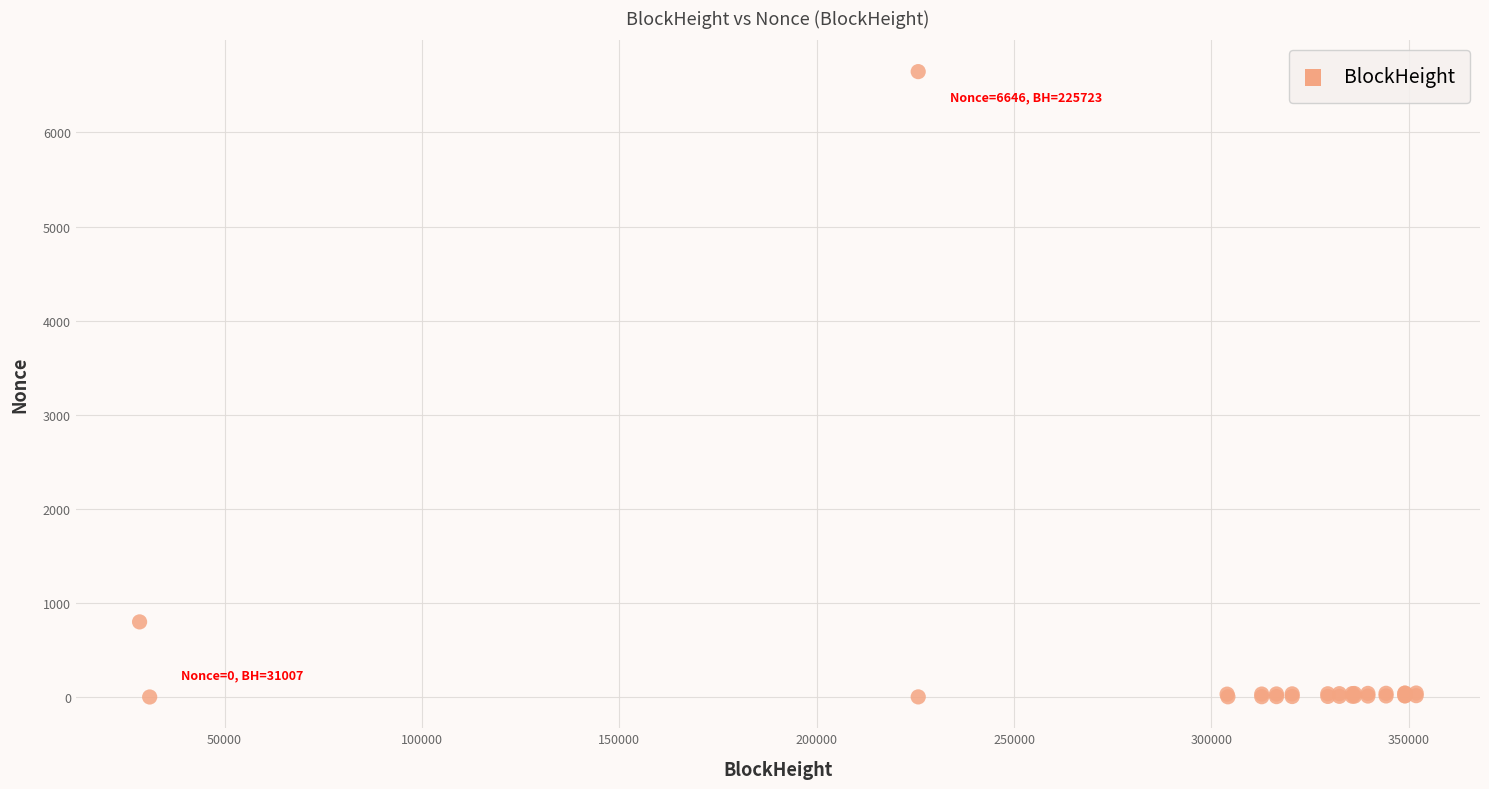

What Y value in the scatter plot is closest to 3323?

798